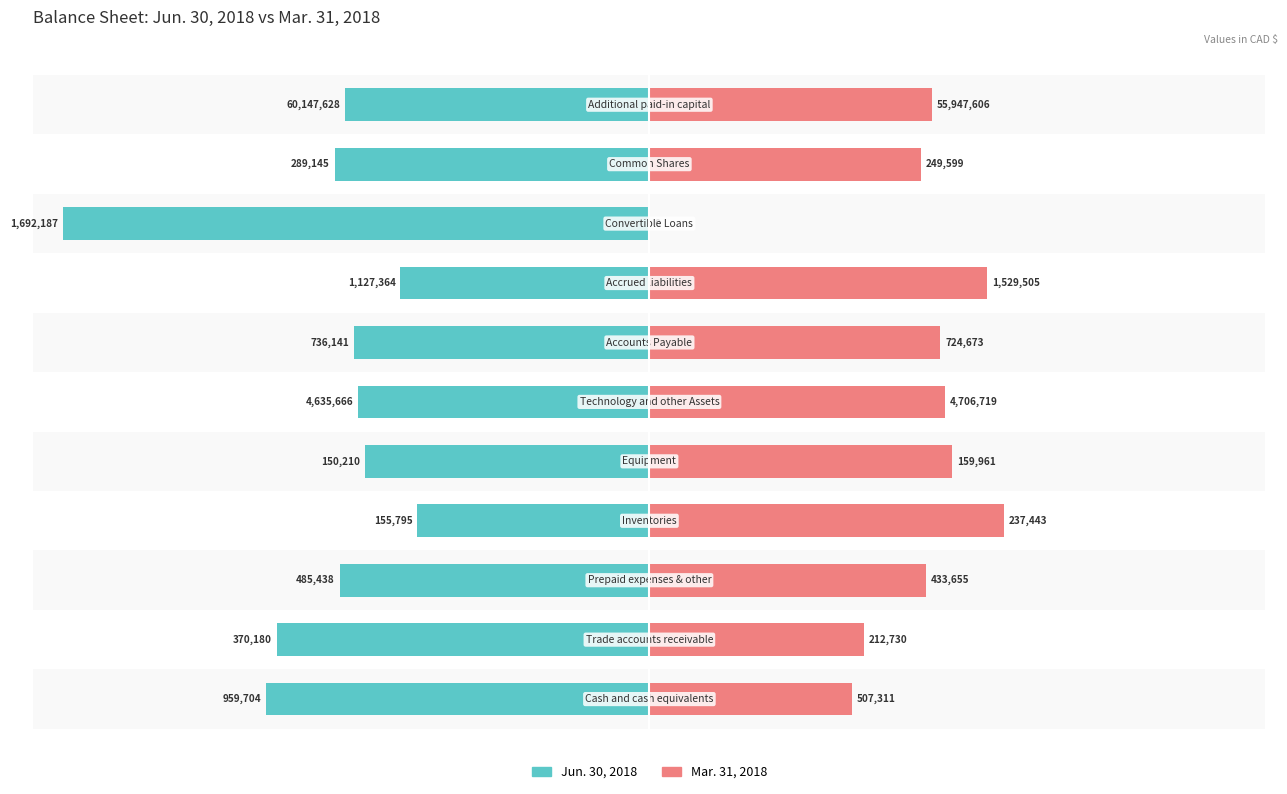

Rank the categories by Mar. 31, 2018 value from lowest to highest.

8, 0, 1, 9, 2, 10, 6, 5, 4, 7, 3